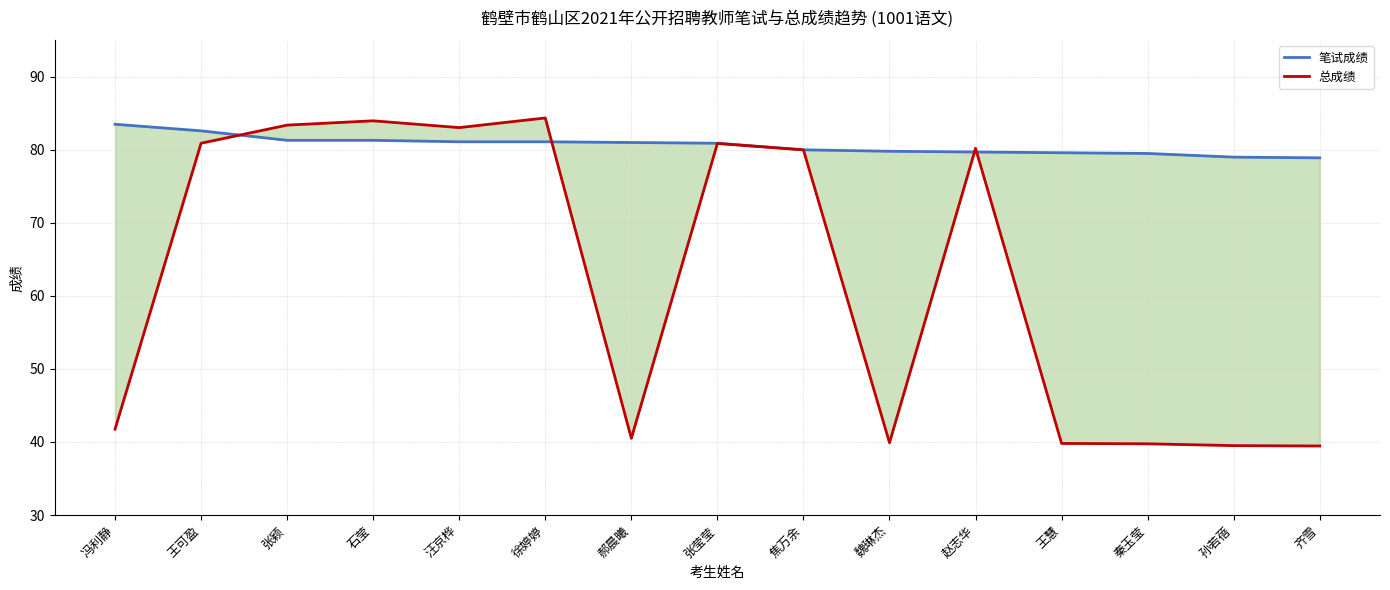

Is the value of 总成绩 at 齐雪 greater than the value of 笔试成绩 at 王可盈?

No